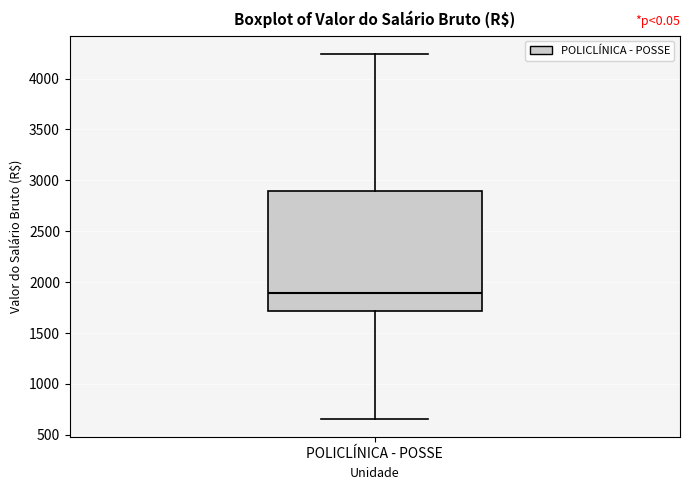

Where does the median line of the box for POLICLÍNICA - POSSE sit on the y-axis? The values are not printed on the chart, so give them approximately, as read against the axis.

1900